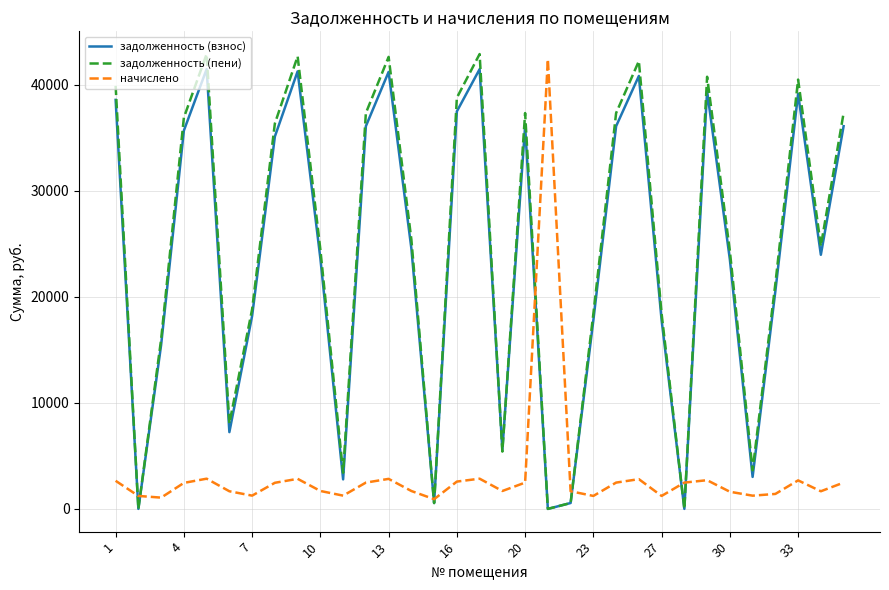

Which series has the largest range (max minus min)?

задолженность (пени)